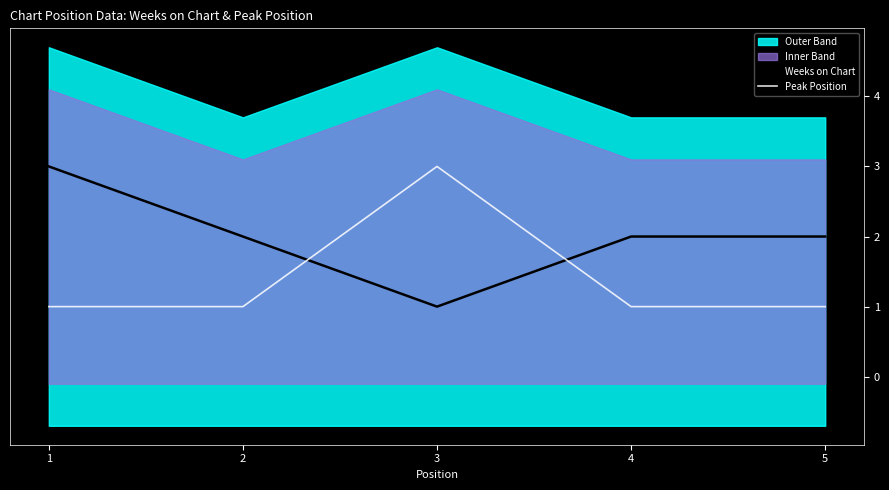

What is the difference between the maximum and minimum values in the Peak Position series?

2